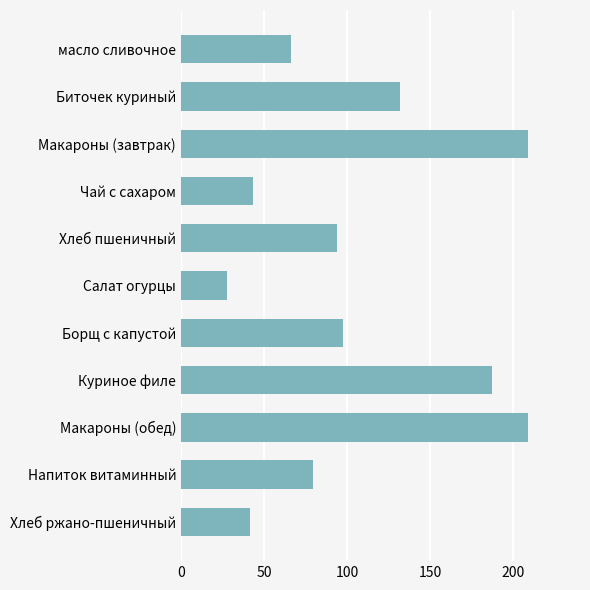

What is the greatest value displayed?

208.8